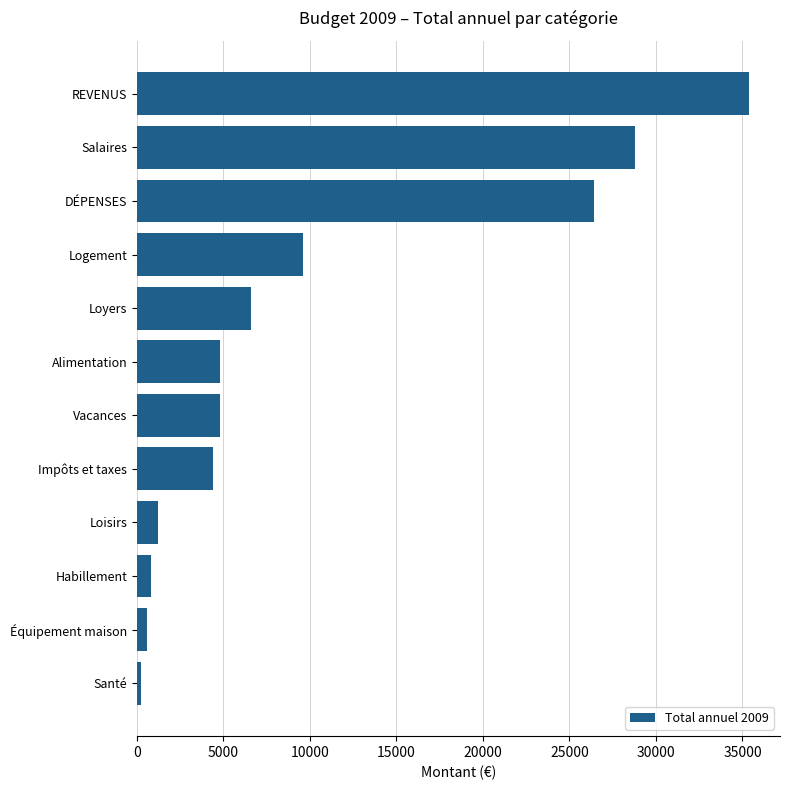

At which category does the chart reach its minimum across all series?

Santé